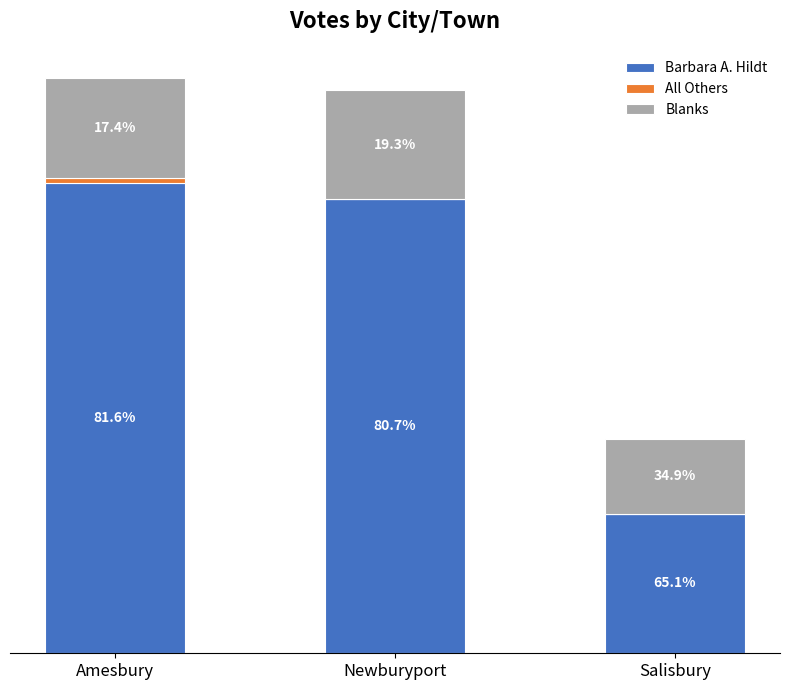

Does the chart contain stacked bars?

Yes